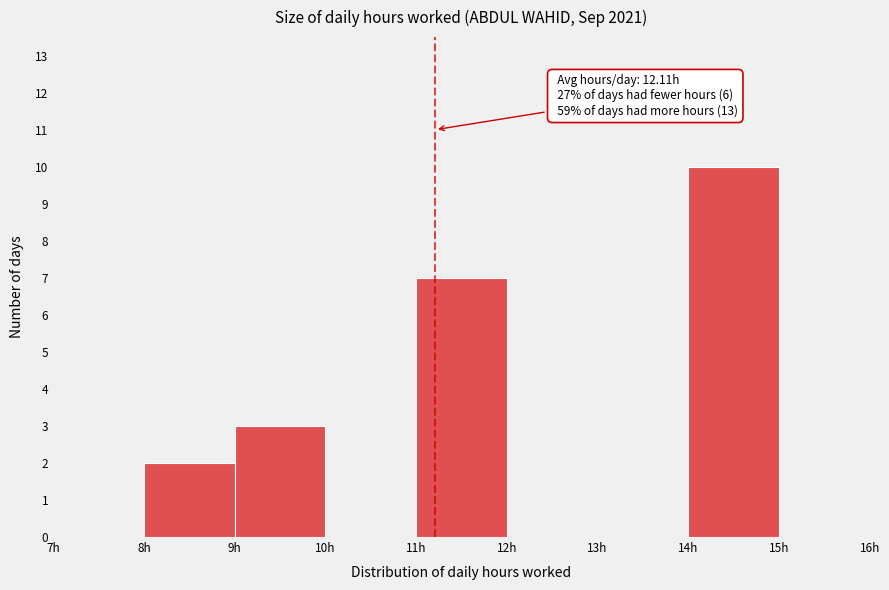

Which range on the x-axis has the tallest bar?

14 to 15